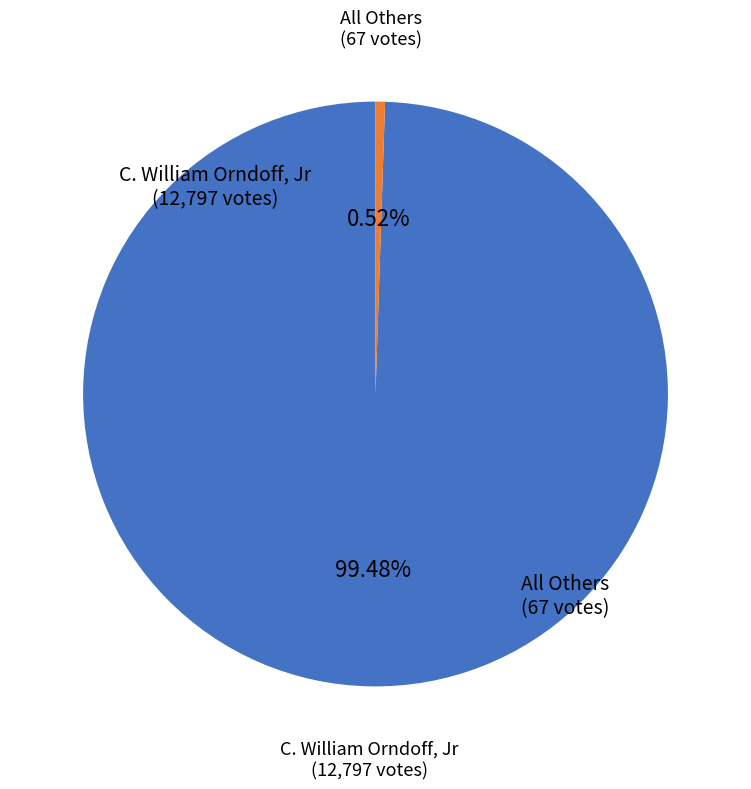

Is there any slice that represents more than half of the pie?

Yes